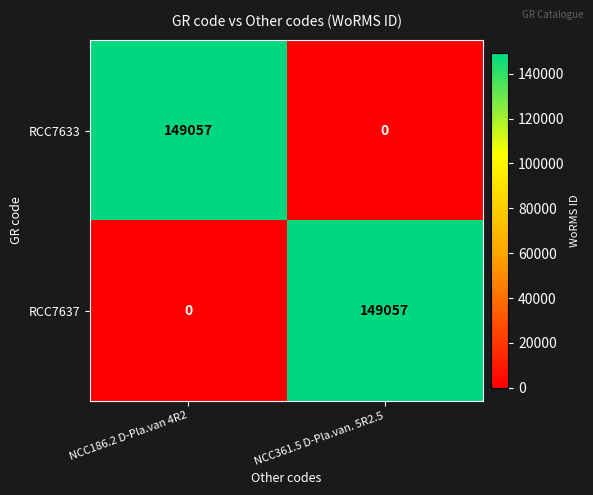

What is the spread (max minus min) of values at NCC186.2 D-Pla.van 4R2?

149057